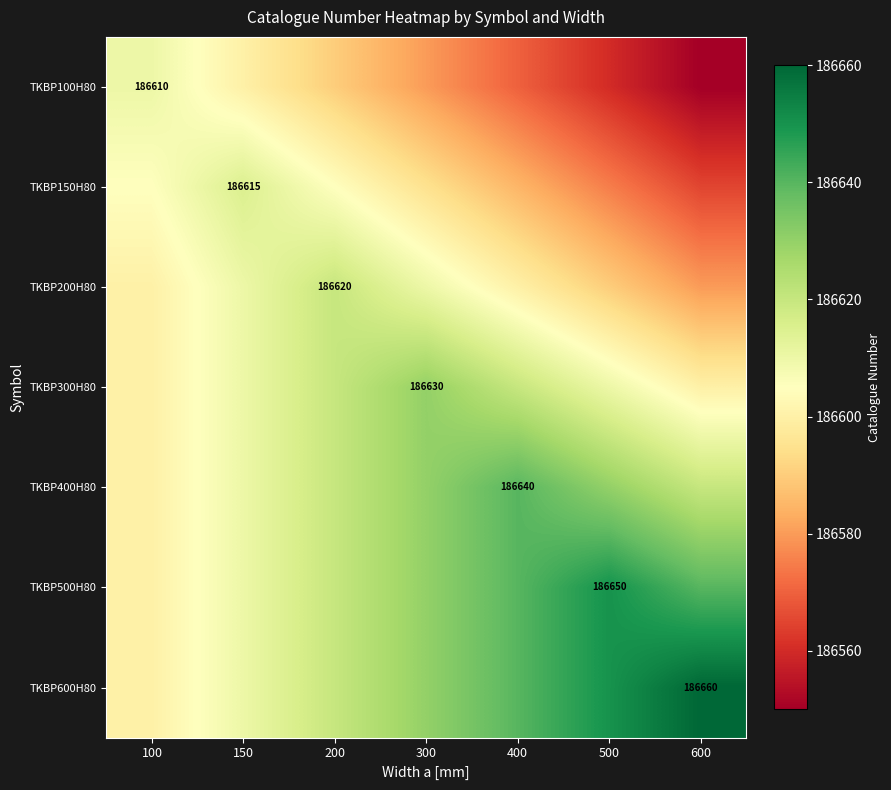

What is the greatest value displayed?

186660